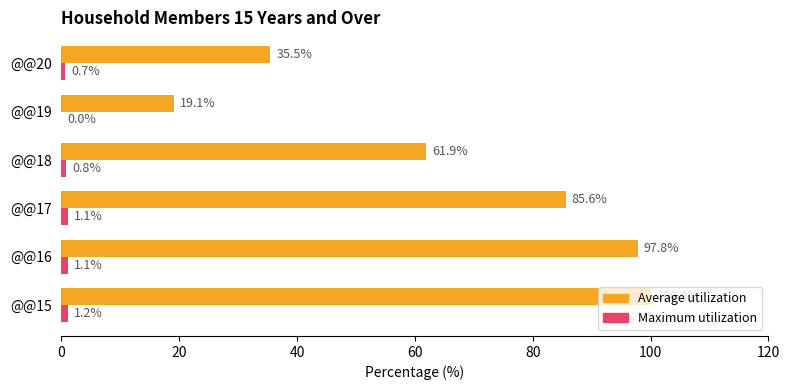

What is the greatest value displayed?

100.0